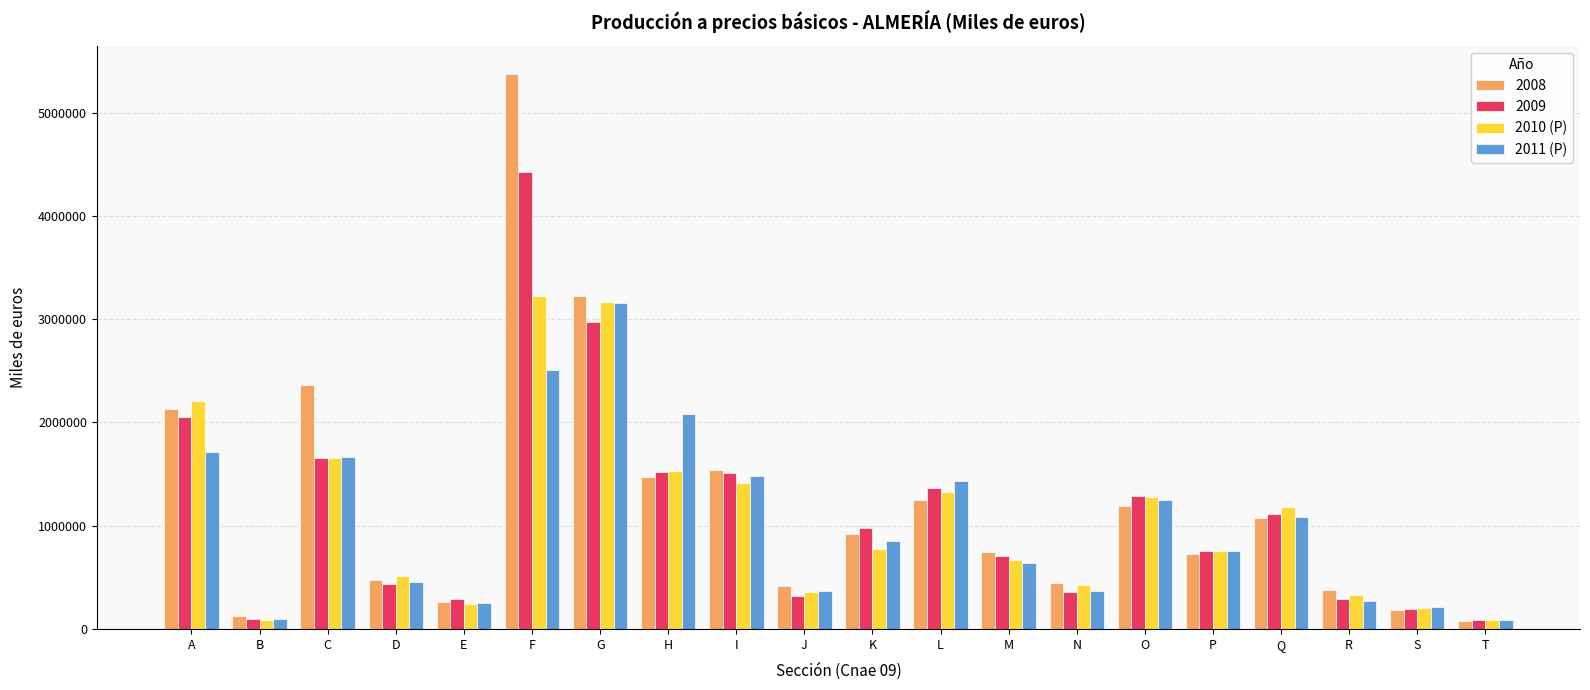

True or false: 2011 (P) has a value of 2210325 at O.

False